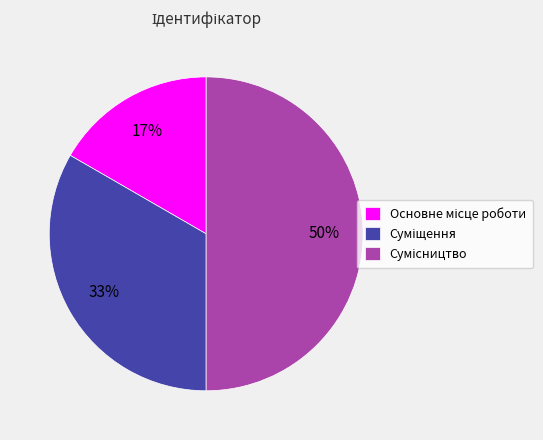

To the nearest percent, what is the difference between the largest and smallest slice percentages?

33%